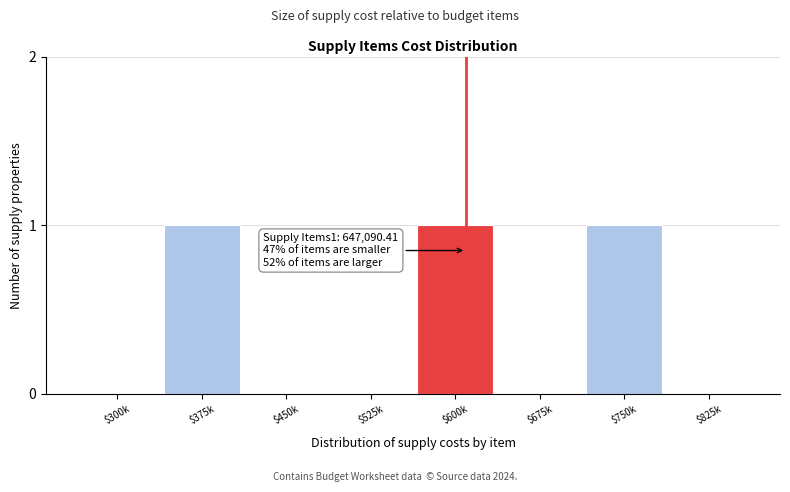

What is the sum of all values?

3